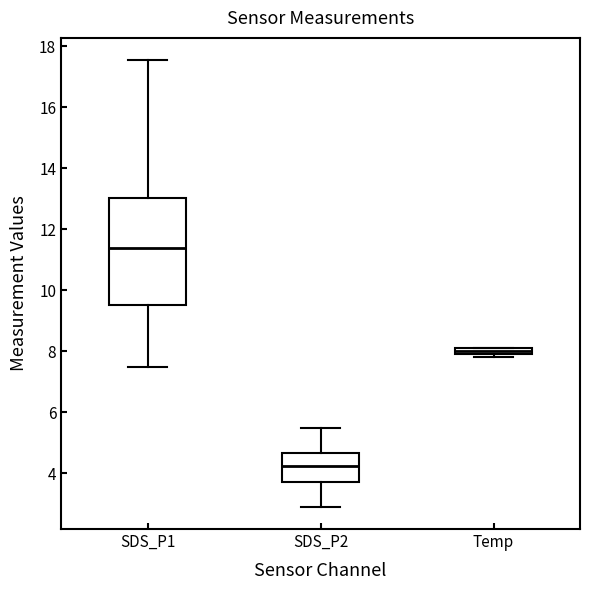

Where is the lower edge of the box for Temp on the y-axis? The values are not printed on the chart, so give them approximately, as read against the axis.

8.0